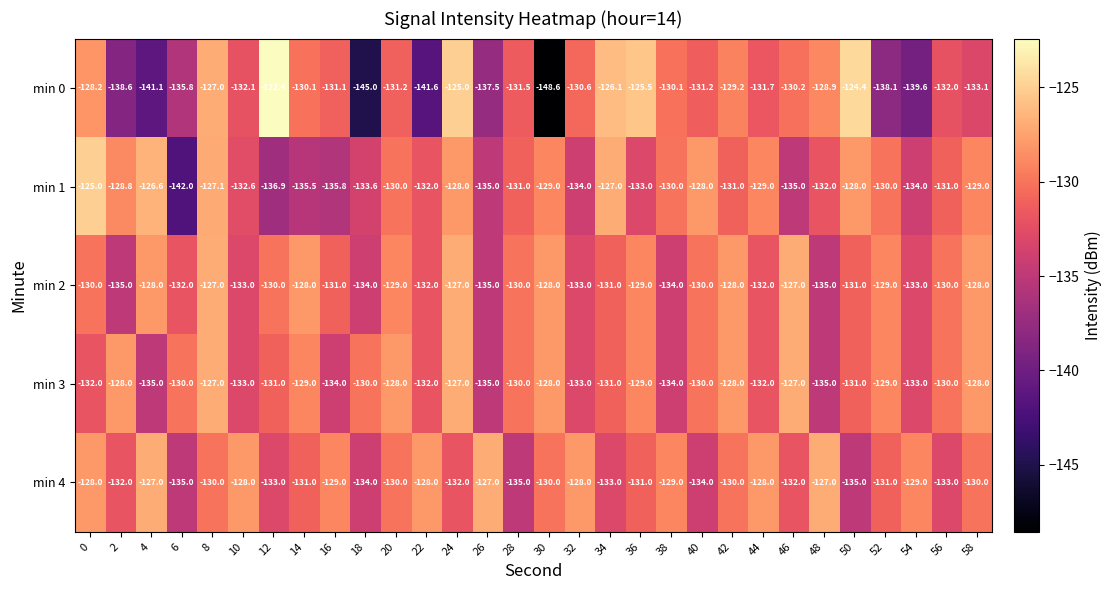

What is the difference between the maximum and minimum values in the min 3 series?

8.0